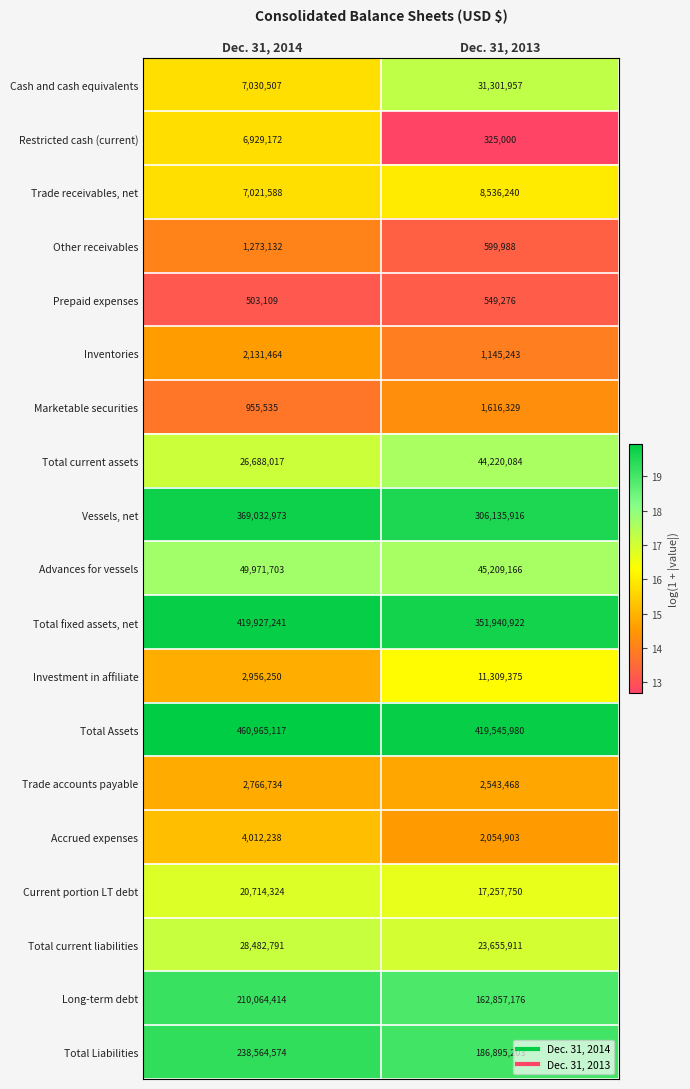

Which series has the largest range (max minus min)?

Total fixed assets, net